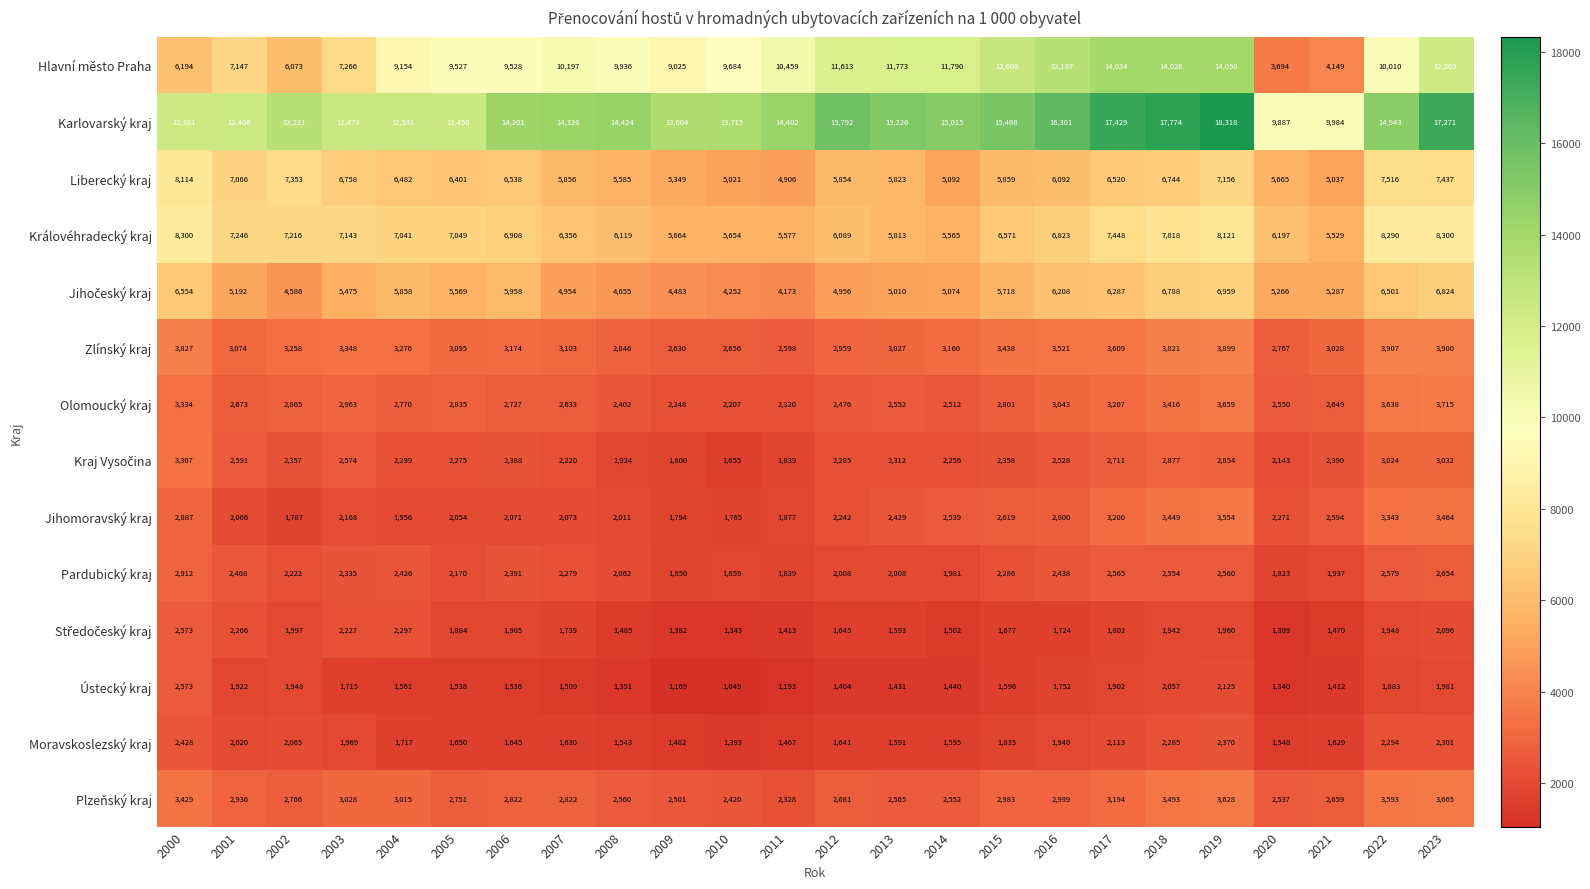

List the labels in order of Zlínský kraj value, smallest first.

2011, 2009, 2010, 2020, 2008, 2012, 2013, 2021, 2001, 2005, 2007, 2014, 2006, 2002, 2004, 2003, 2015, 2016, 2017, 2018, 2000, 2019, 2023, 2022